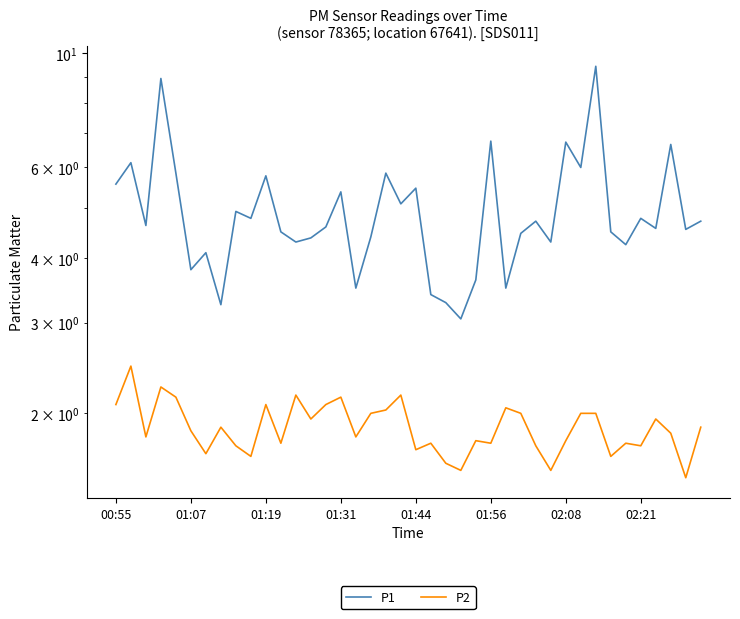

List the series in order of their peak value, lowest first.

P2, P1